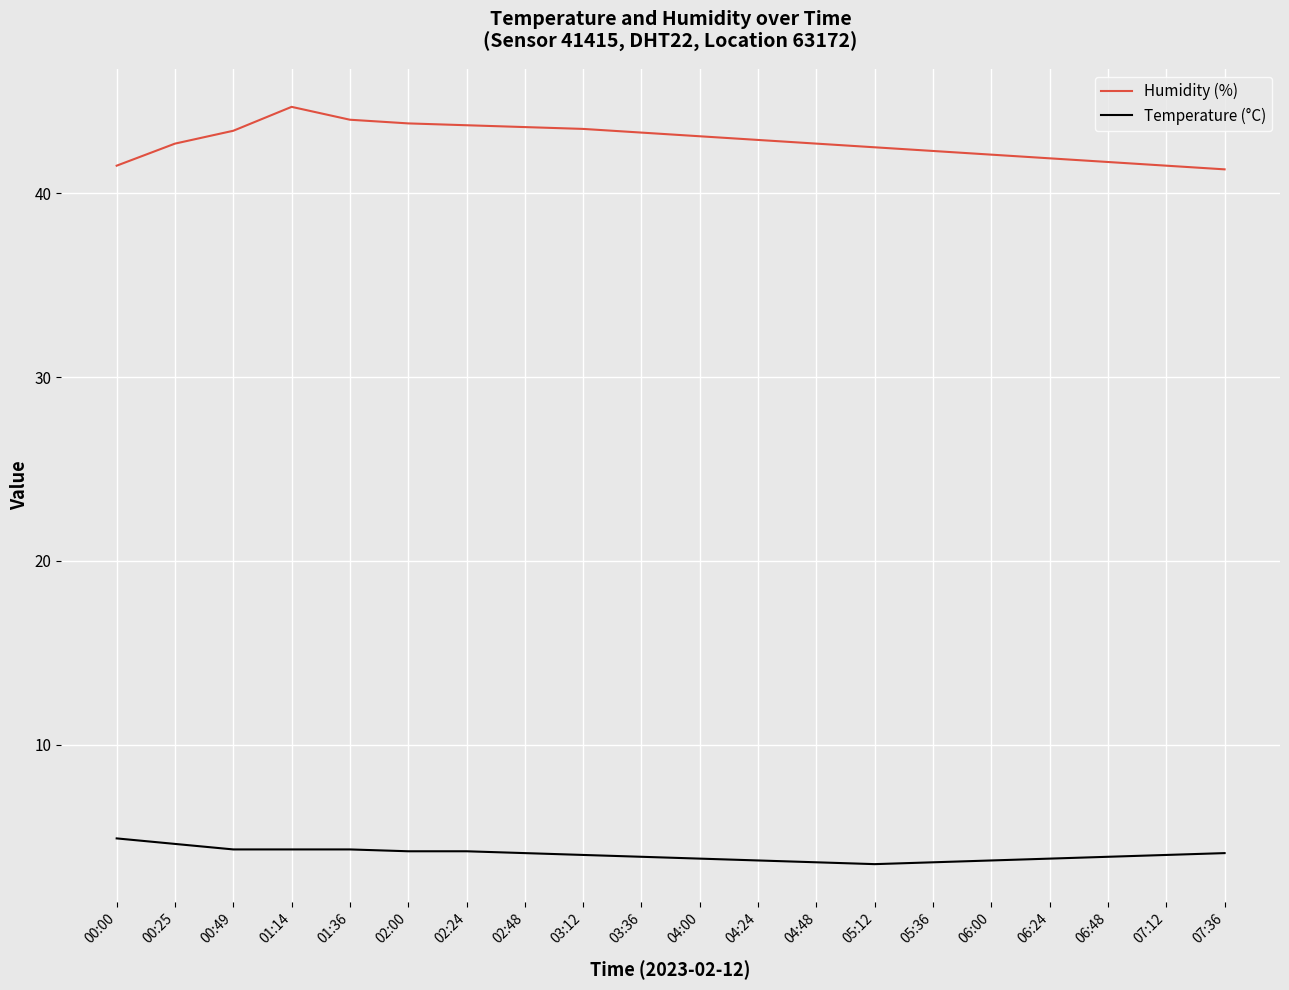

What is the difference between the maximum and minimum values in the Humidity (%) series?

3.4